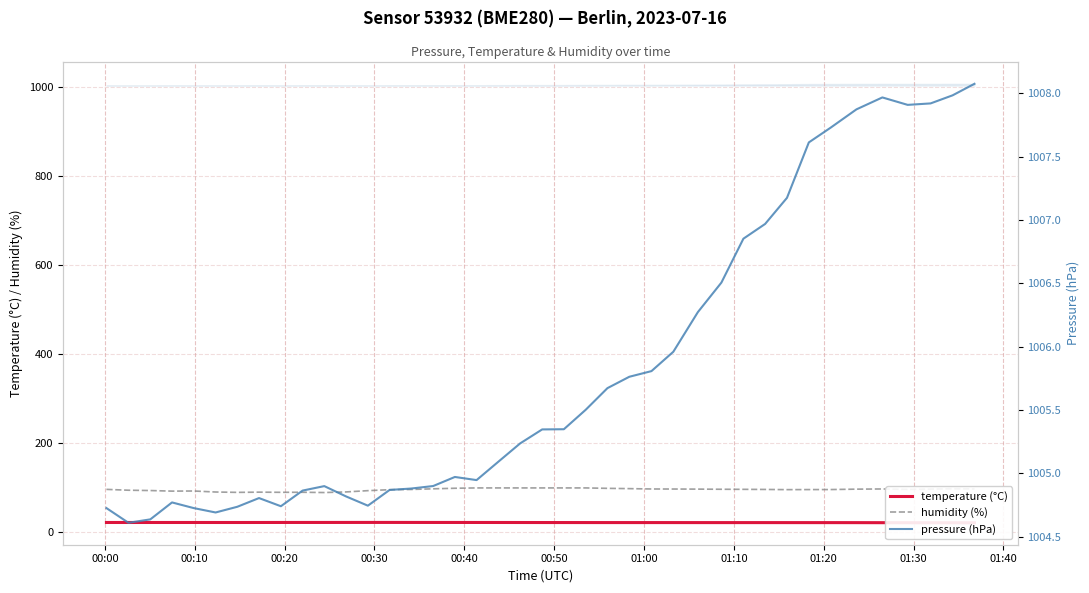

How many series are shown in this chart?

3